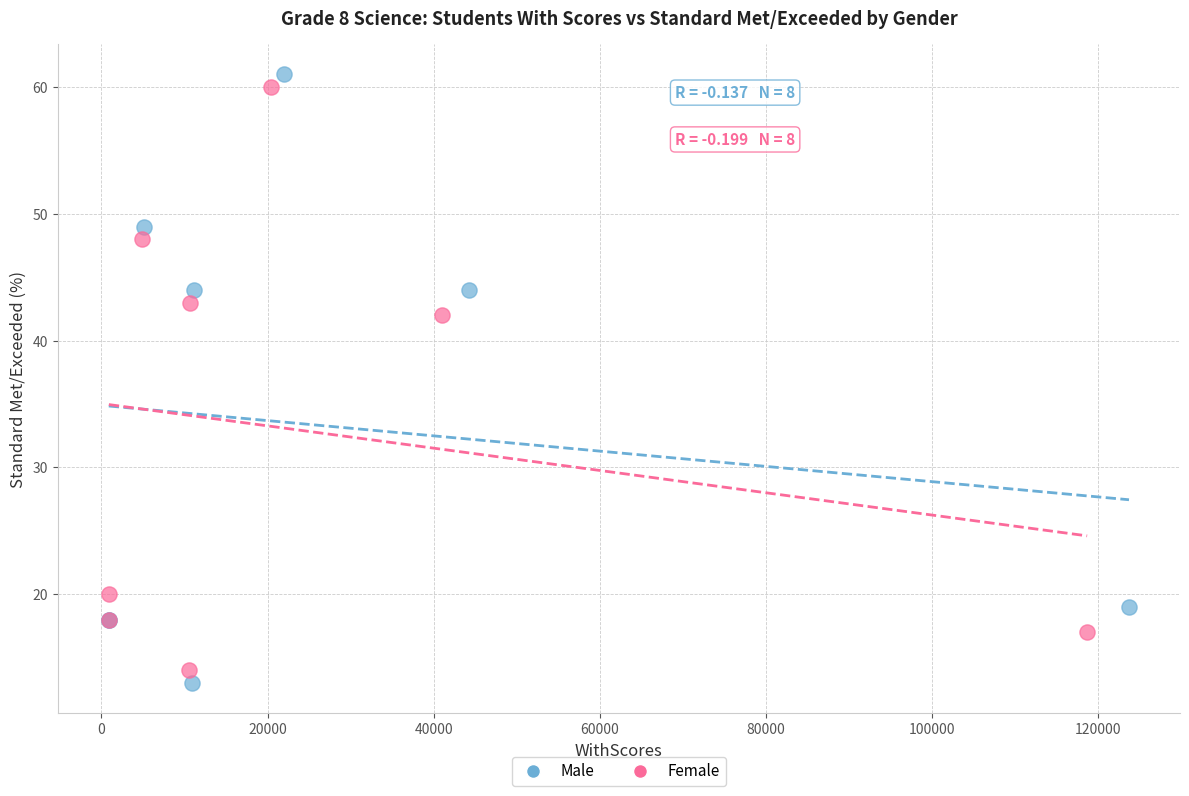

Which series has the widest spread of Y values?

Male